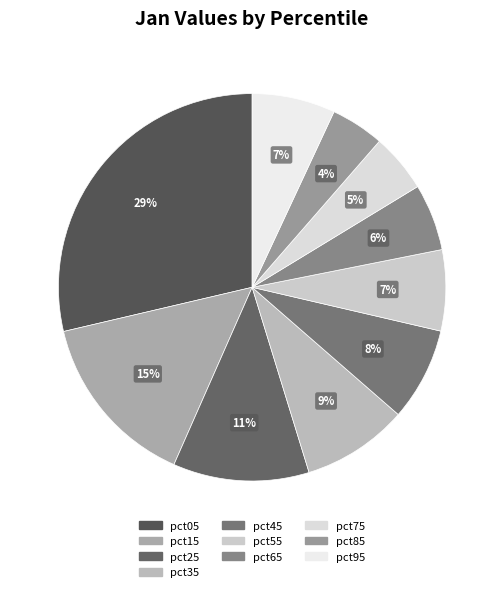

Does any single category account for the majority?

No